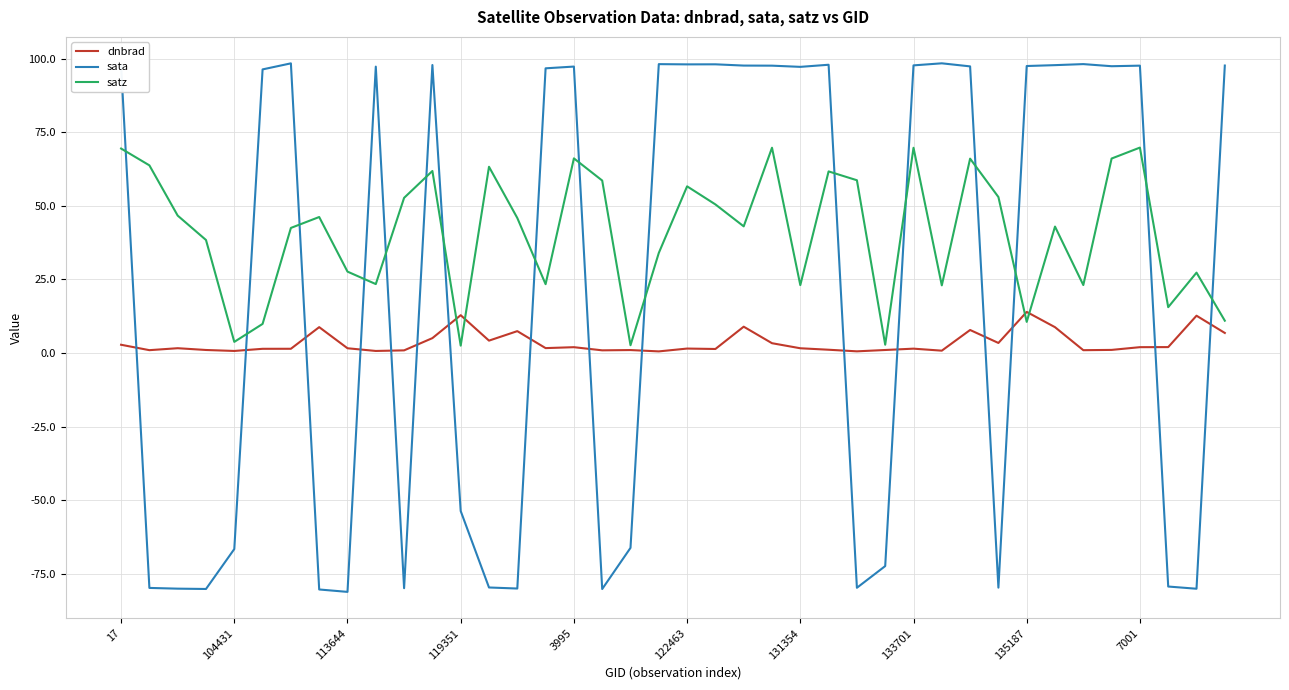

In sata, how many points are lower than both neighbors (excluding endpoints)?

11